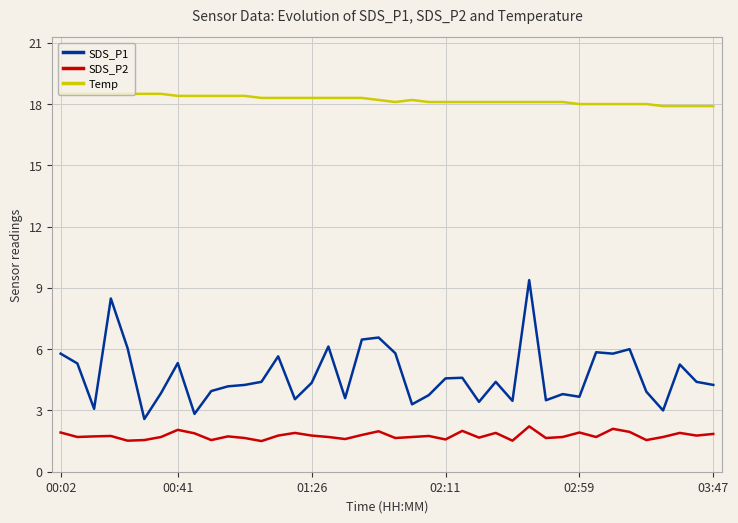

What is the sum of all Temp values?

728.6